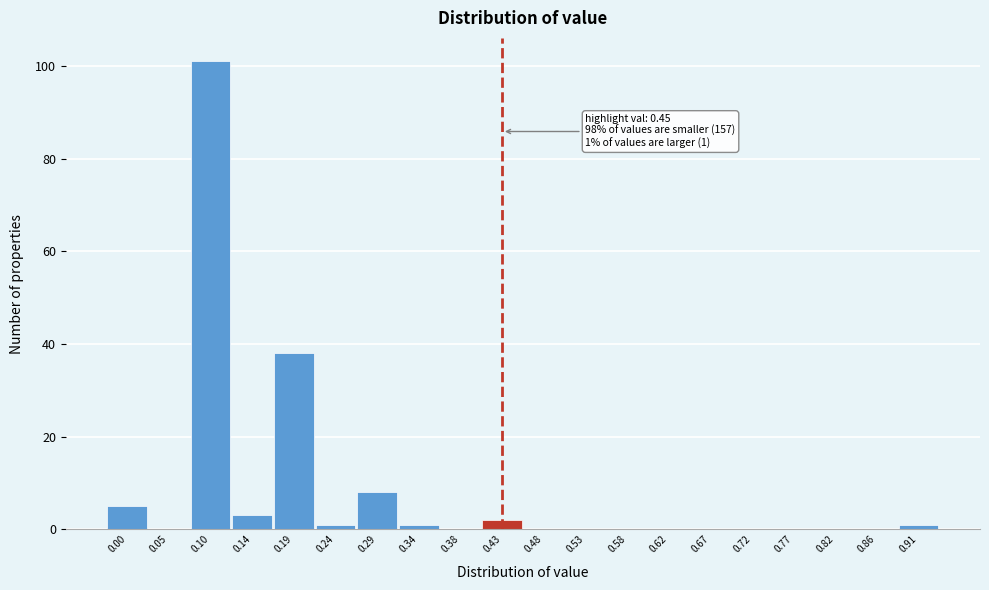

Reading left to right, what are all the values shown in this chart?

0.00=5	0.05=0	0.10=101	0.14=3	0.19=38	0.24=1	0.29=8	0.34=1	0.38=0	0.43=2	0.48=0	0.53=0	0.58=0	0.62=0	0.67=0	0.72=0	0.77=0	0.82=0	0.86=0	0.91=1